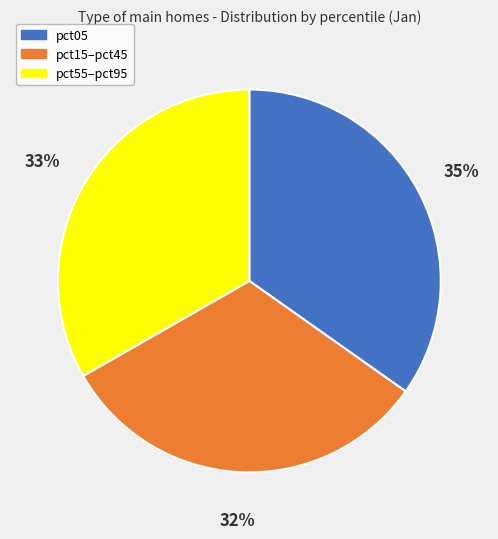

To the nearest percent, what is the average slice percentage?

33%